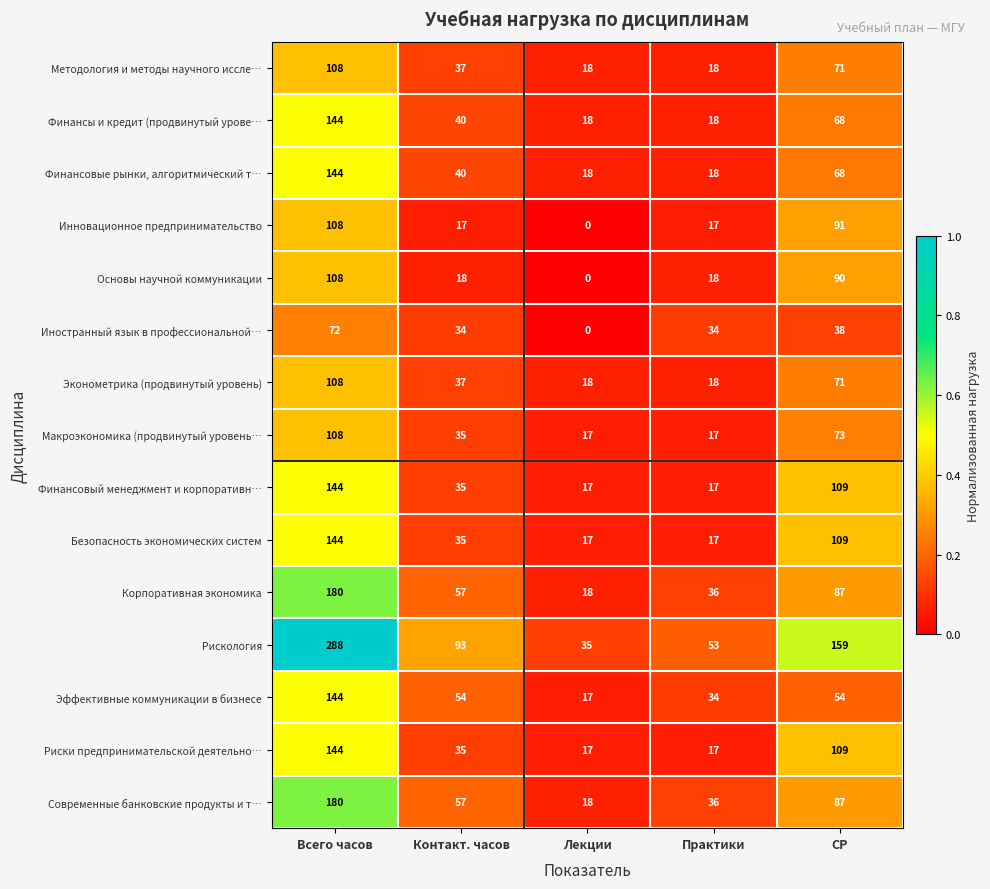

What is the lowest value of the Риски предпринимательской деятельно… series?

17